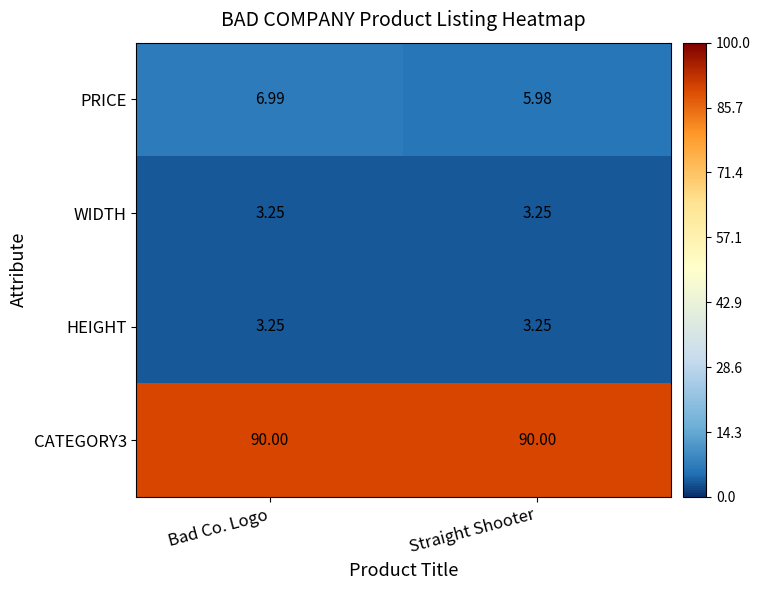

What is the total value across all series at Bad Co. Logo?

103.5